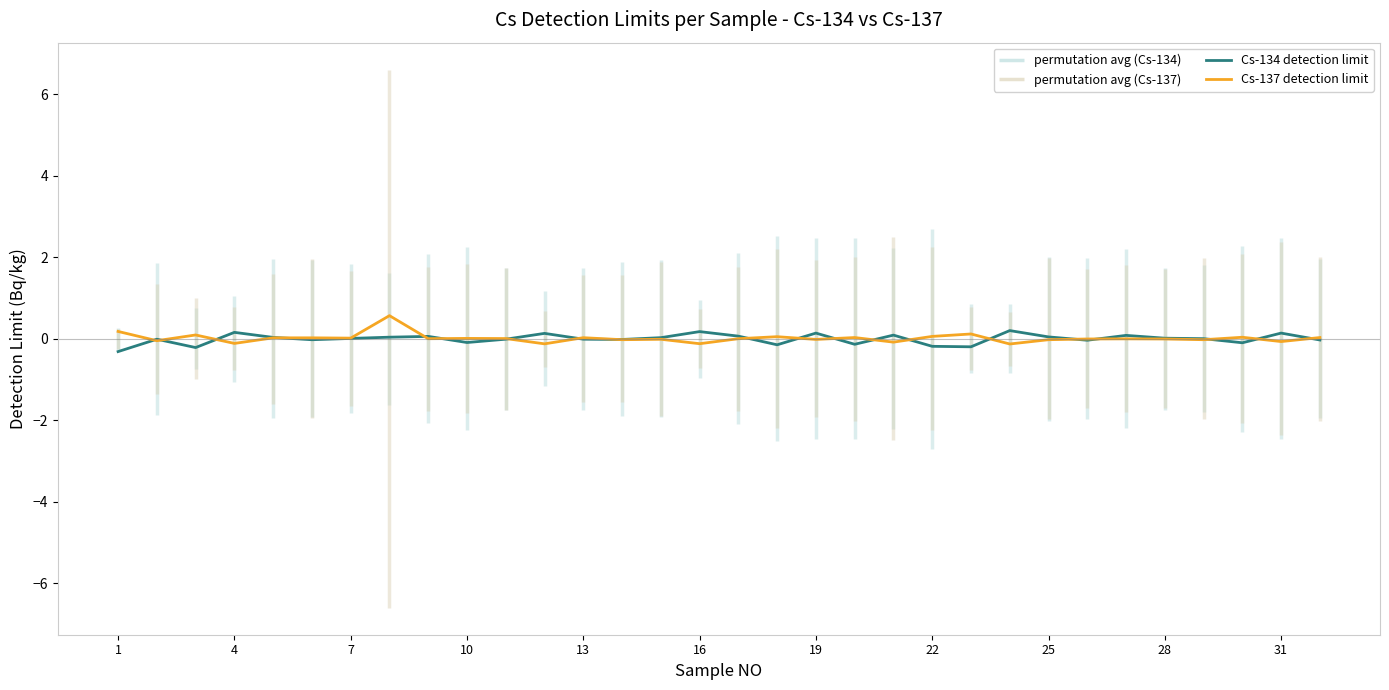

At which label does Cs-134 detection limit reach its minimum?

1